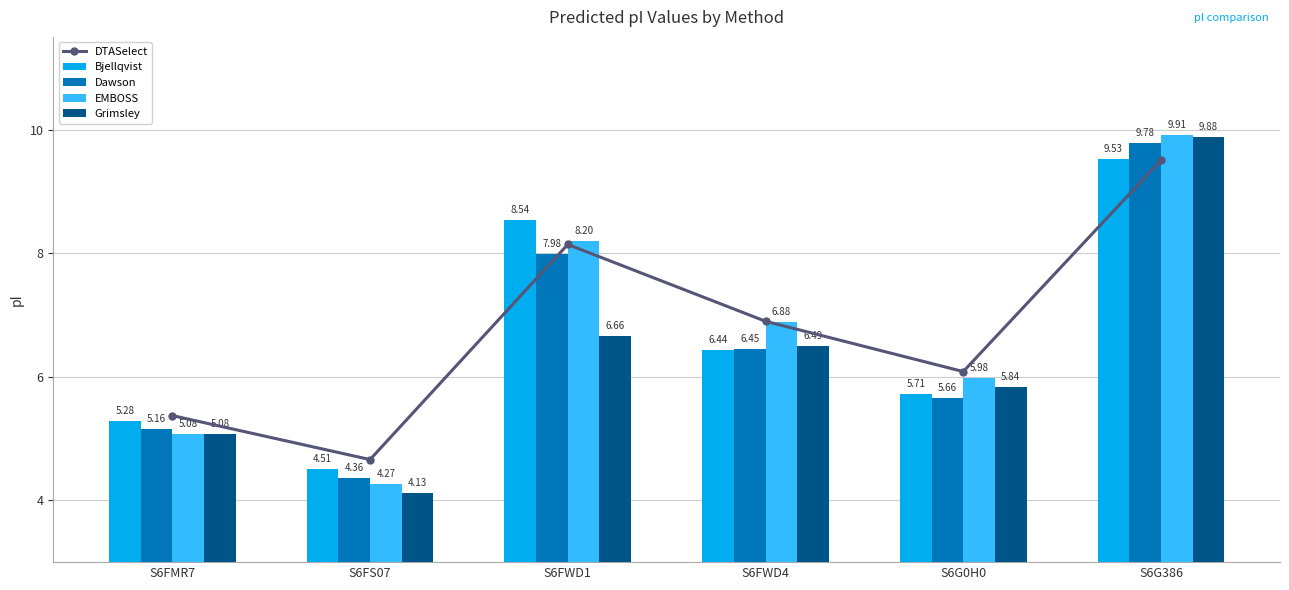

Reading left to right, what are all the values shown in this chart?

DTASelect: S6FMR7=5.4	S6FS07=4.7	S6FWD1=8.1	S6FWD4=6.9	S6G0H0=6.1	S6G386=9.5
Bjellqvist: S6FMR7=5.3	S6FS07=4.5	S6FWD1=8.5	S6FWD4=6.4	S6G0H0=5.7	S6G386=9.5
Dawson: S6FMR7=5.2	S6FS07=4.4	S6FWD1=8.0	S6FWD4=6.5	S6G0H0=5.7	S6G386=9.8
EMBOSS: S6FMR7=5.1	S6FS07=4.3	S6FWD1=8.2	S6FWD4=6.9	S6G0H0=6.0	S6G386=9.9
Grimsley: S6FMR7=5.1	S6FS07=4.1	S6FWD1=6.7	S6FWD4=6.5	S6G0H0=5.8	S6G386=9.9